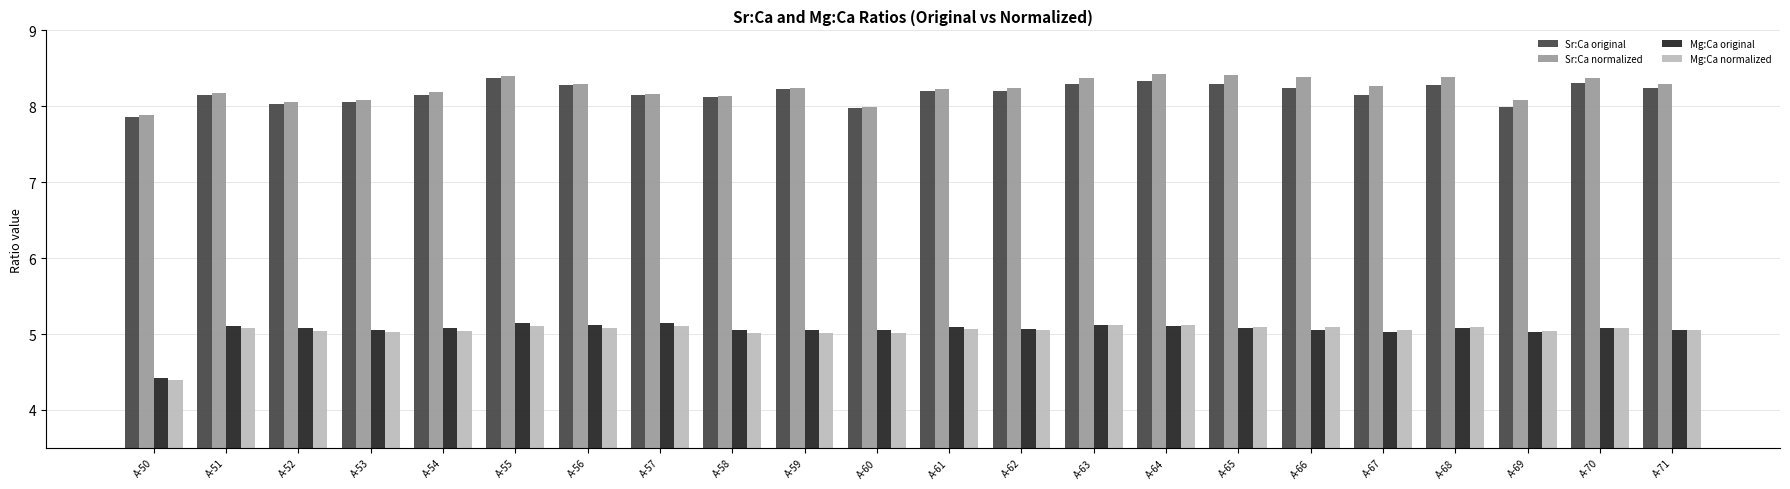

How many distinct data groups are displayed?

4